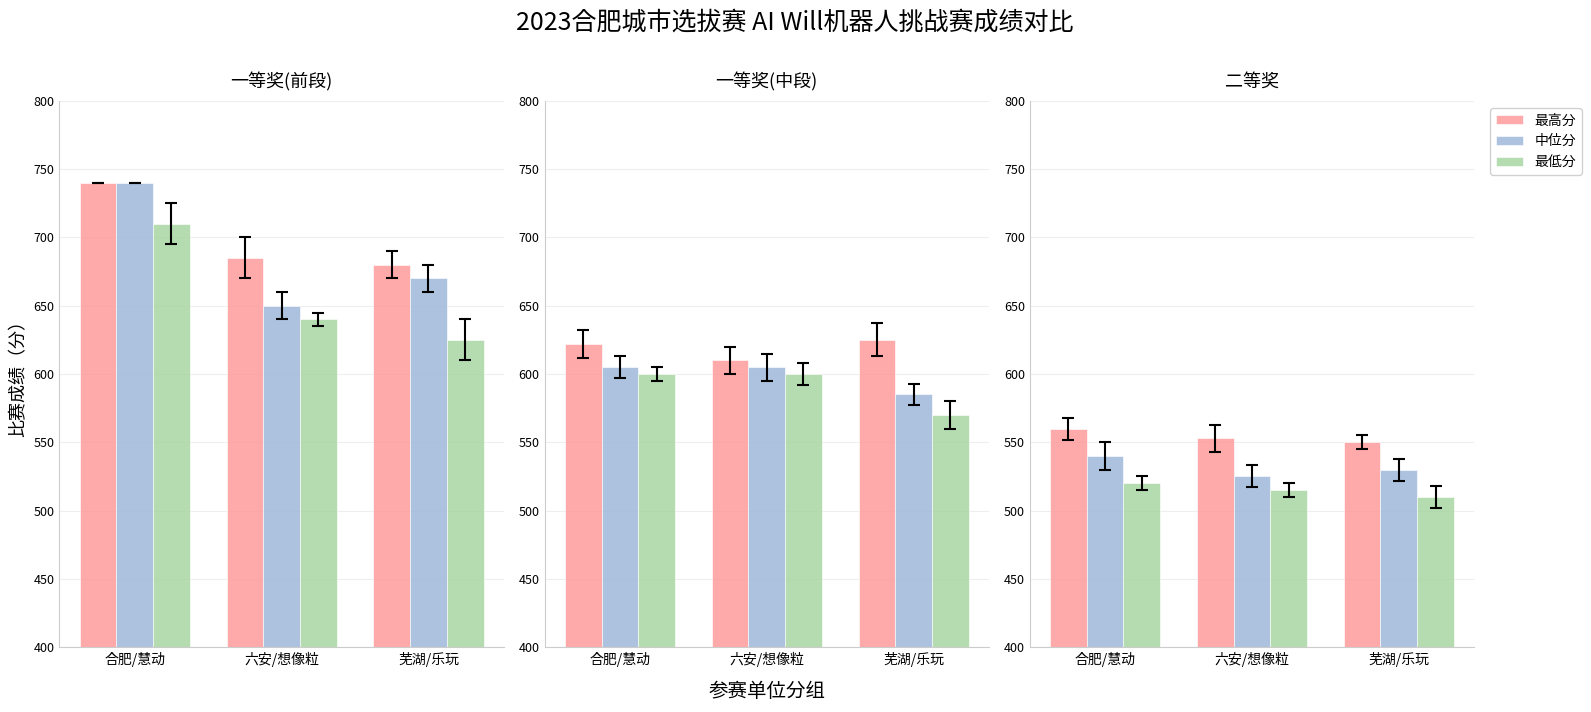

Rank the categories by 最高分 value from highest to lowest.

合肥/慧动, 六安/想像粒, 芜湖/乐玩